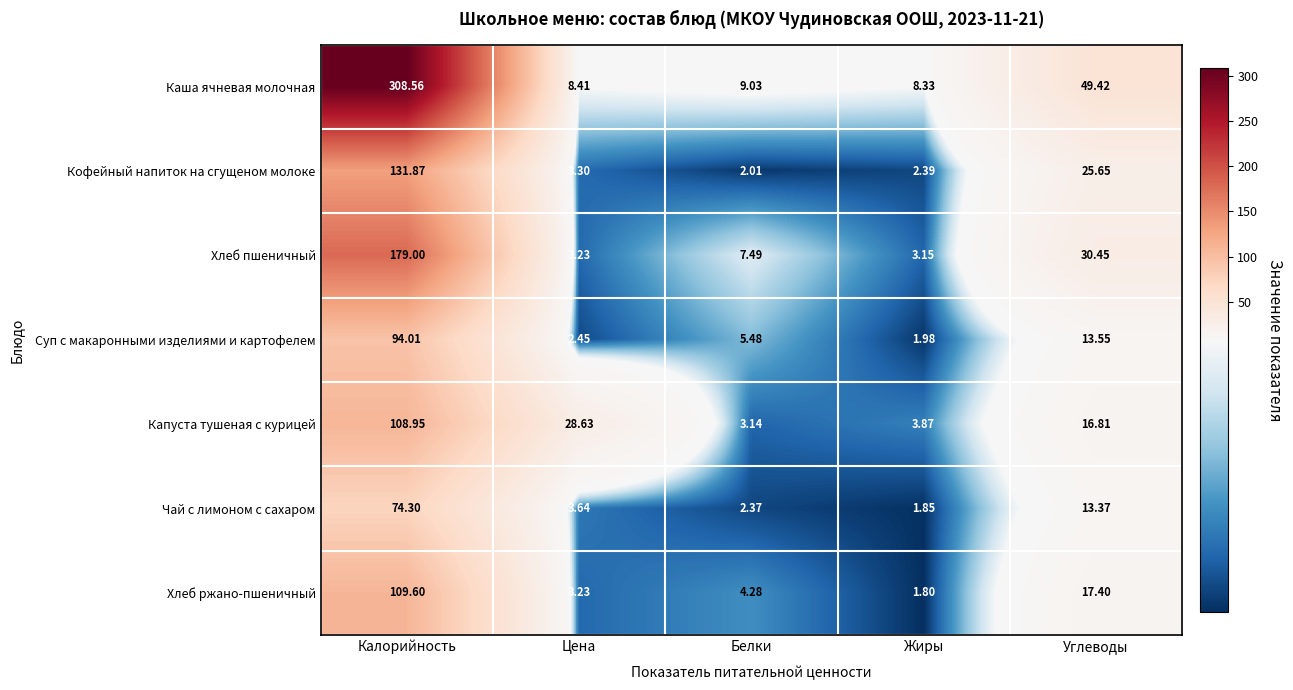

At which label does Кофейный напиток на сгущеном молоке first exceed 3?

Калорийность